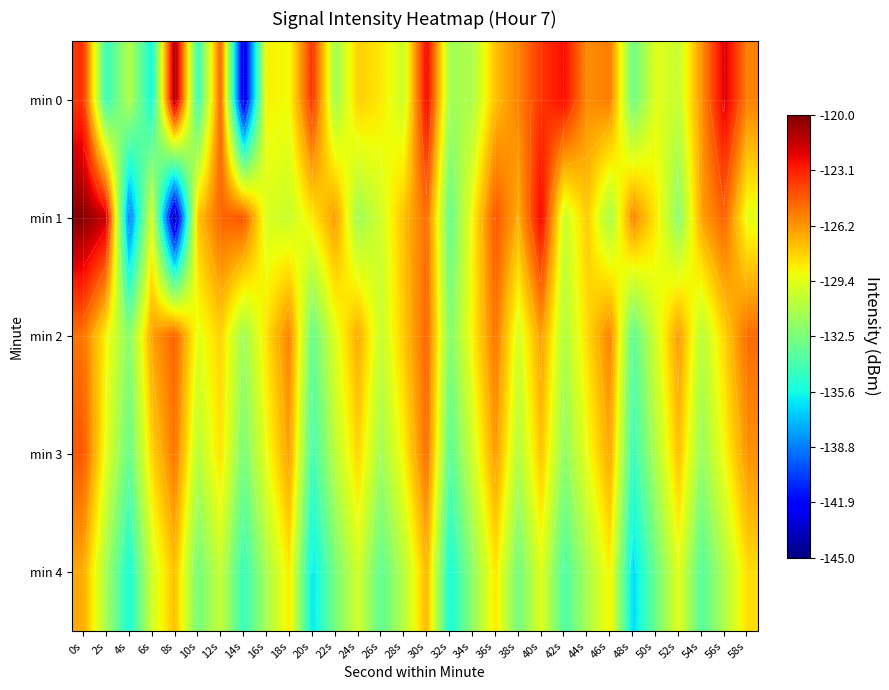

What is the sum of all min 3 values?

-3880.3